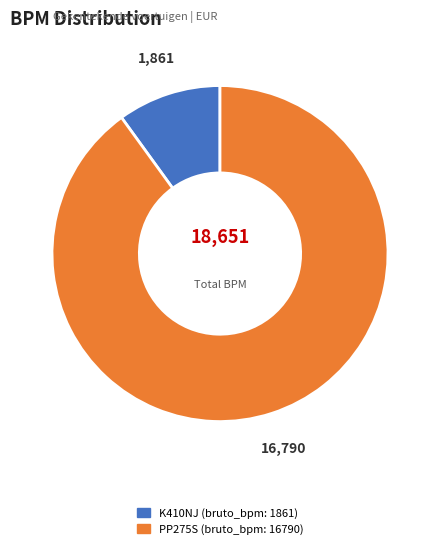

Combined, do PP275S (bruto_bpm: 16790) and K410NJ (bruto_bpm: 1861) account for over 50%?

Yes